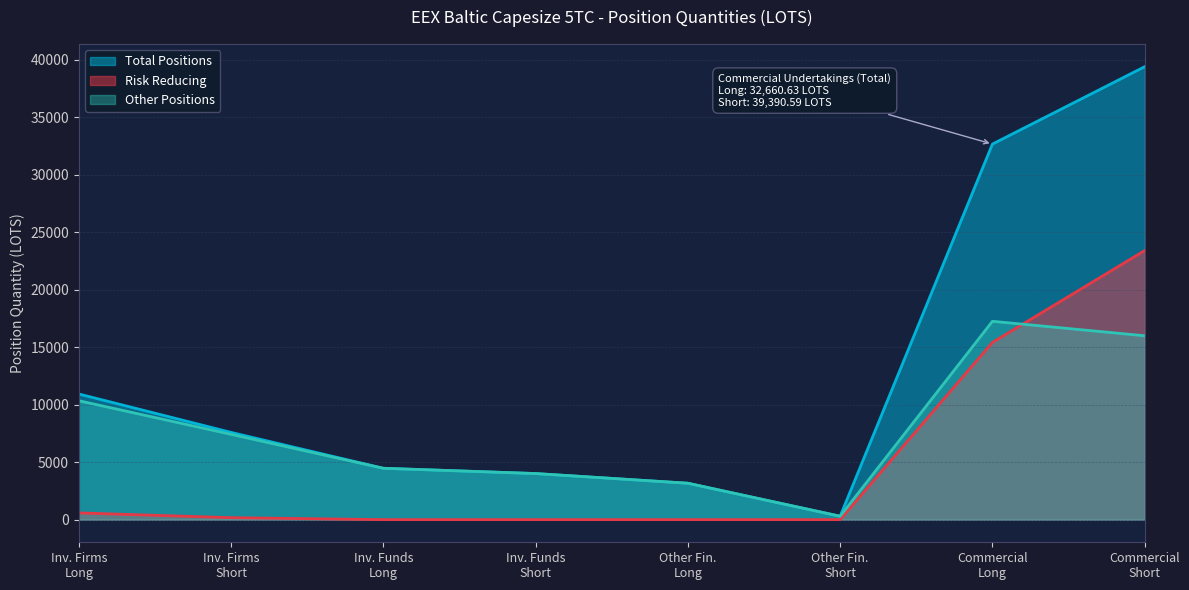

At which label does Short first exceed 7588?

Commercial Undertakings Long